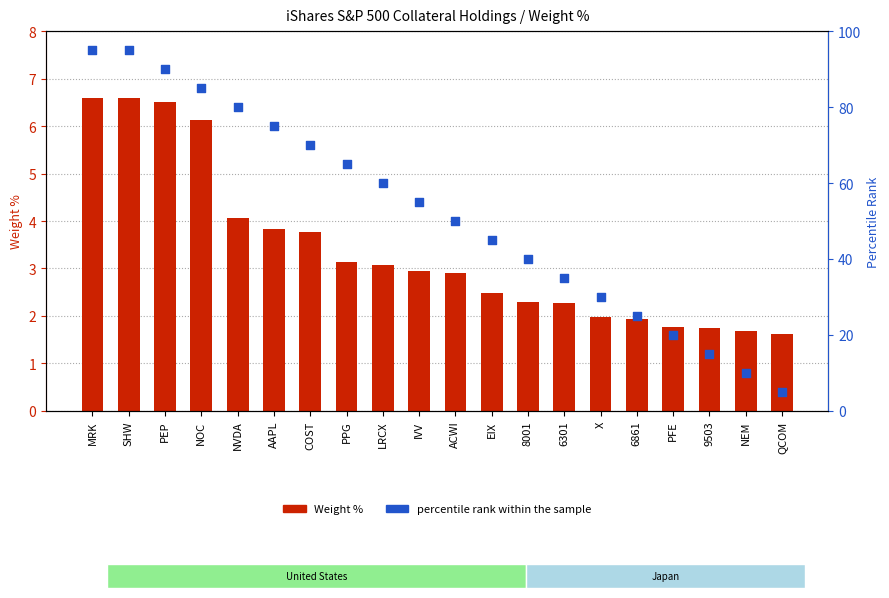

Which series has the largest total across all categories?

percentile rank within the sample